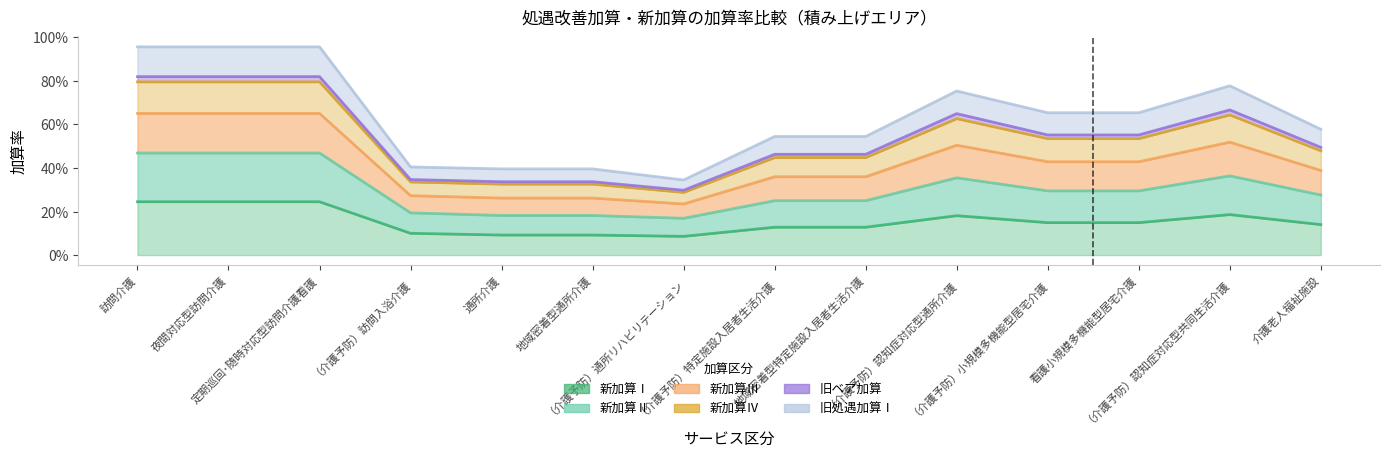

Which category has the lowest value in the 新加算Ⅳ series?

（介護予防）通所リハビリテーション